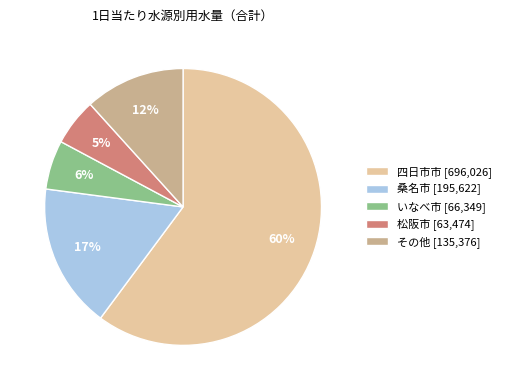

Do 桑名市 [195,622] and いなべ市 [66,349] together represent more than half of the pie?

No